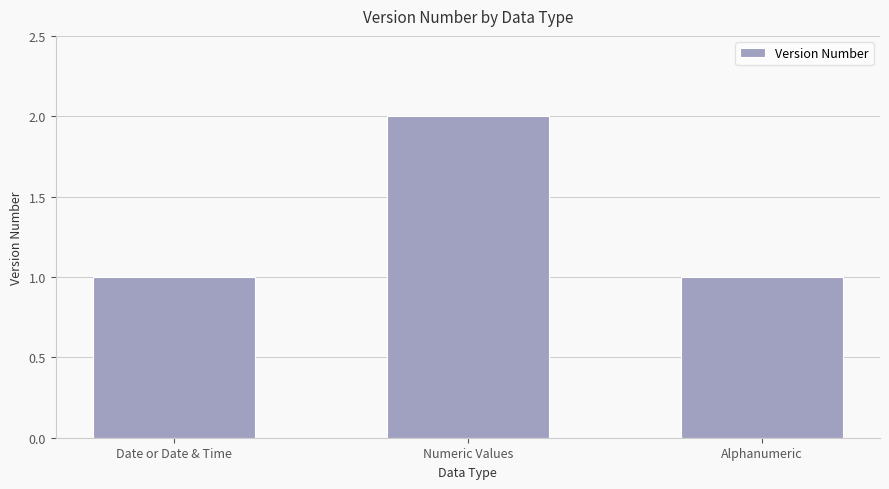

Is it true that the value at Alphanumeric is 1?

True